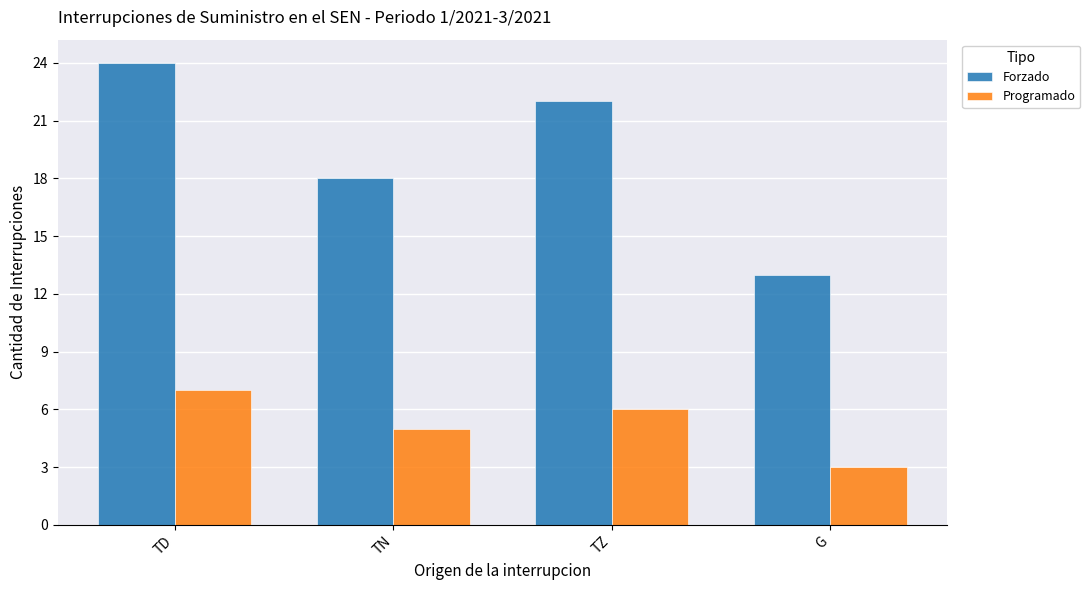

Count the Forzado values in the range 18 to 24.

3